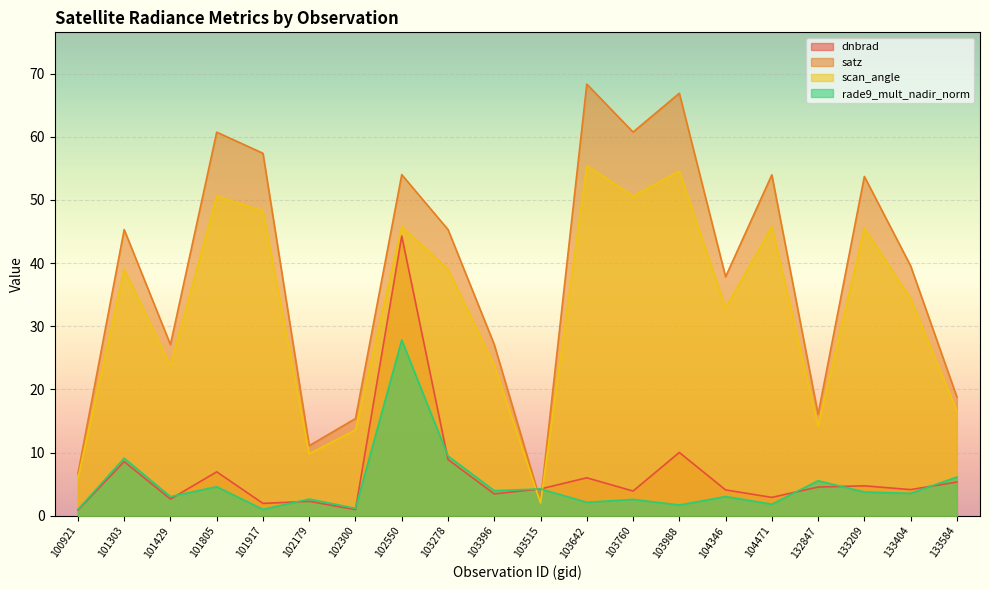

Which series has the largest total across all categories?

satz